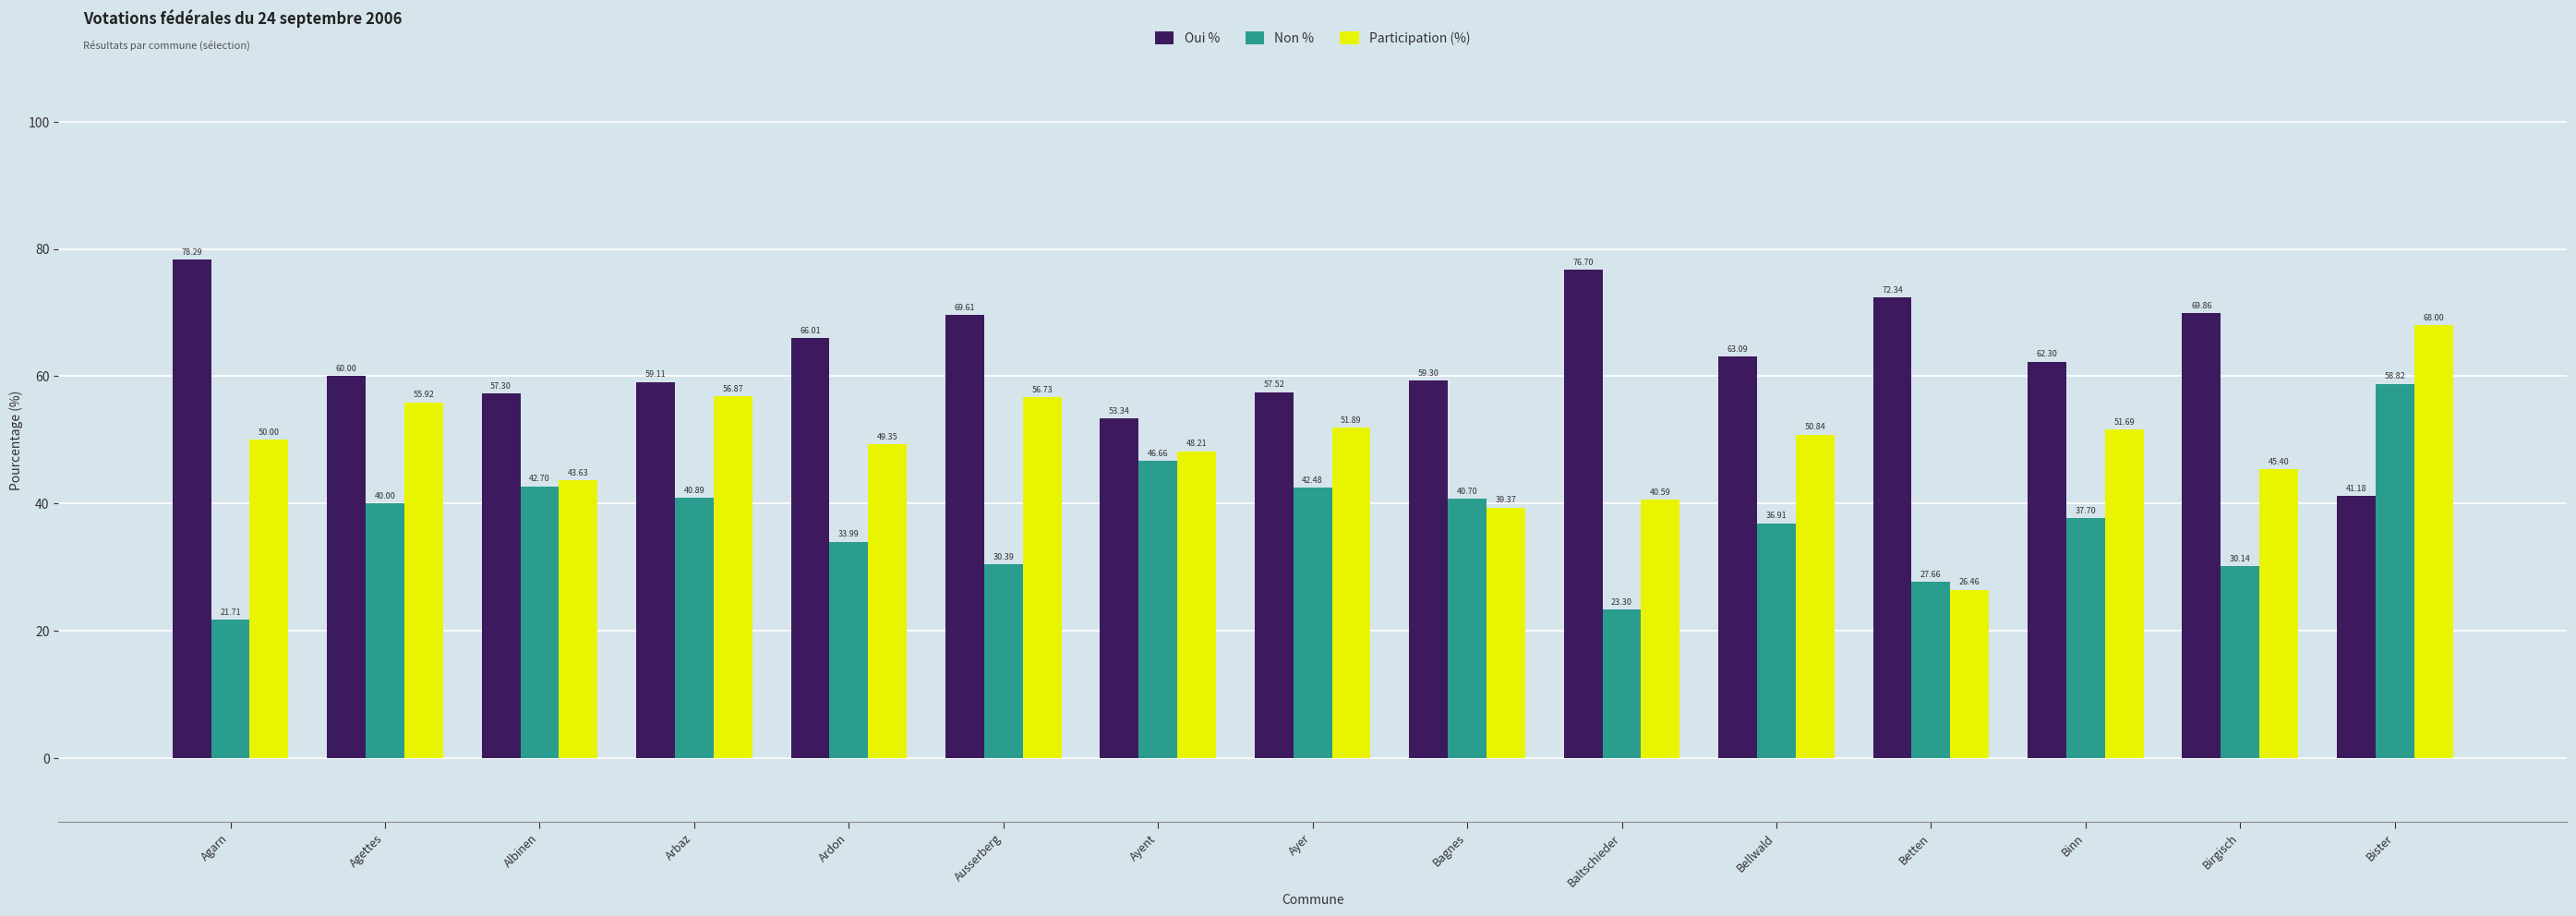

What is the greatest value displayed?

78.3